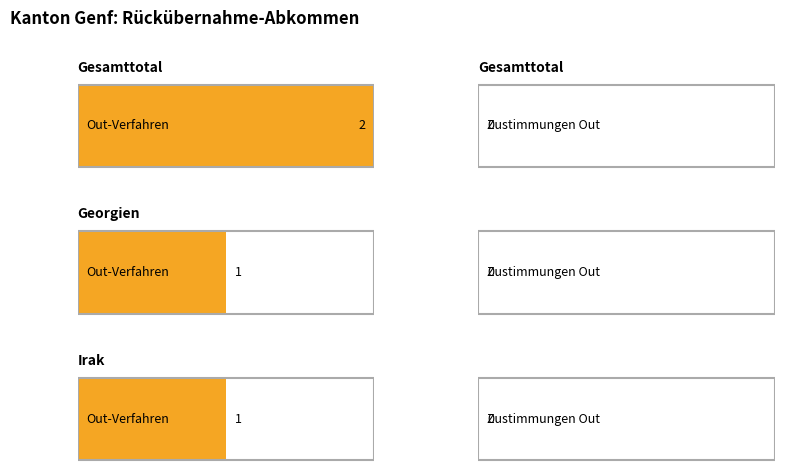

What is the label of the 3rd bar from the left?

Irak